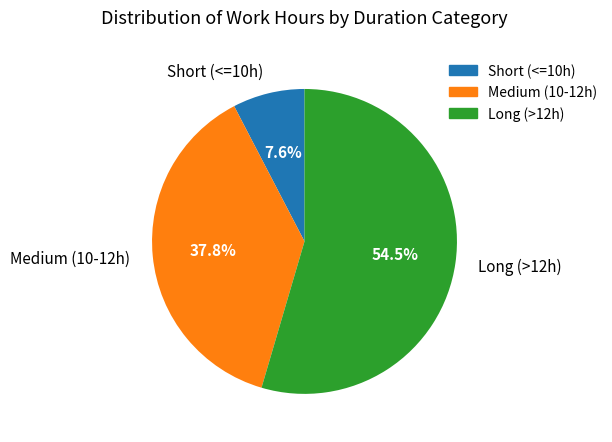

Is there a majority slice in this chart?

Yes